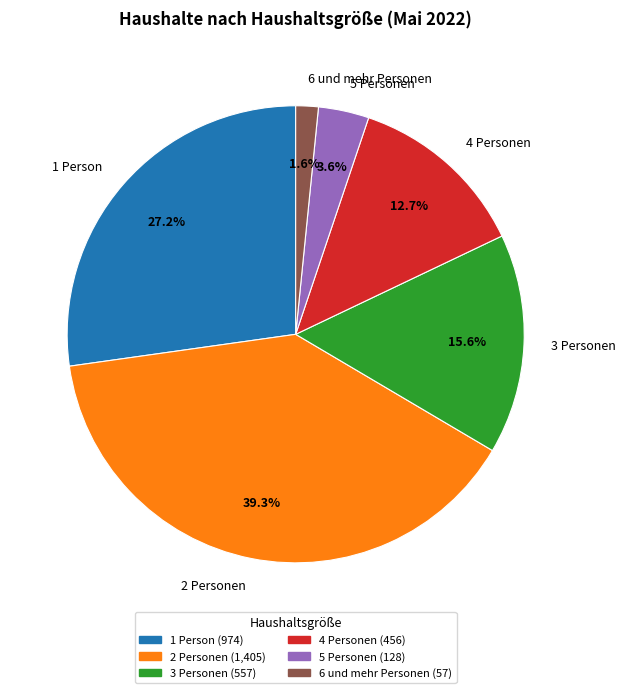

Between 4 Personen and 2 Personen, which is larger?

2 Personen